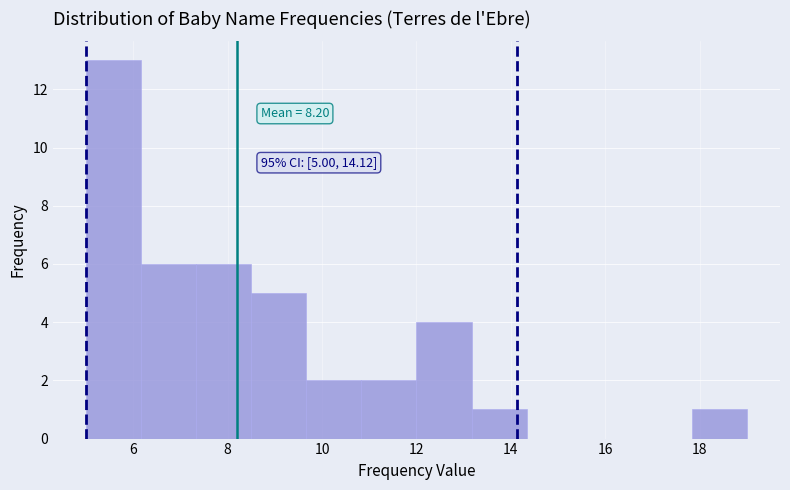

Over which range of the x-axis is the bar tallest?

5.0 to 6.2